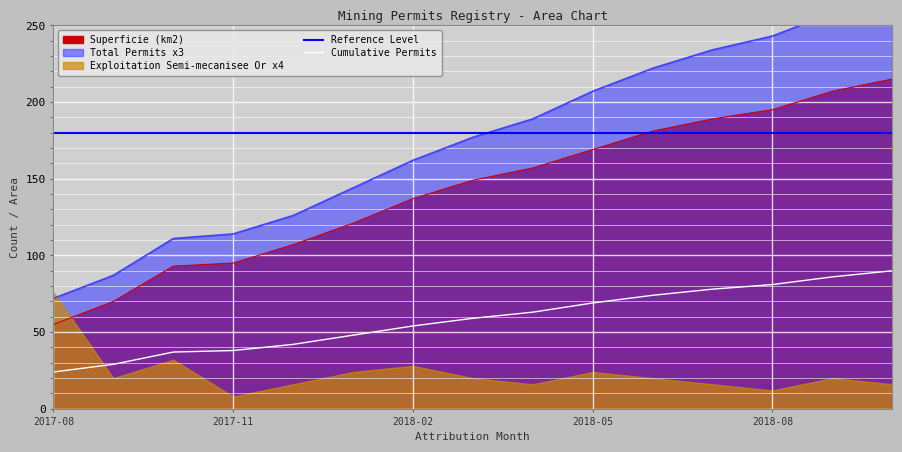

How many lines are shown in the chart?

2